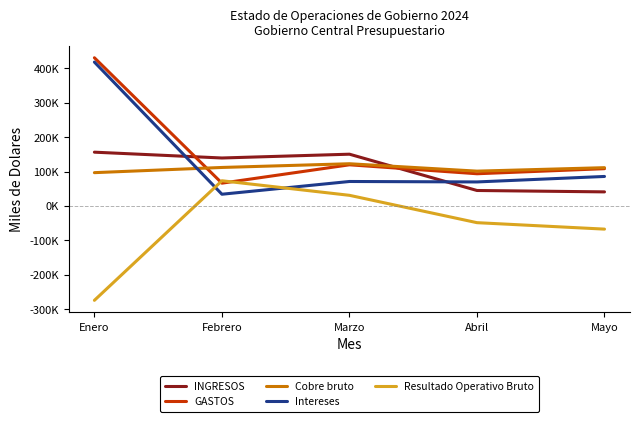

What is the difference between the second highest and second lowest values in the Cobre bruto series?

10697.8